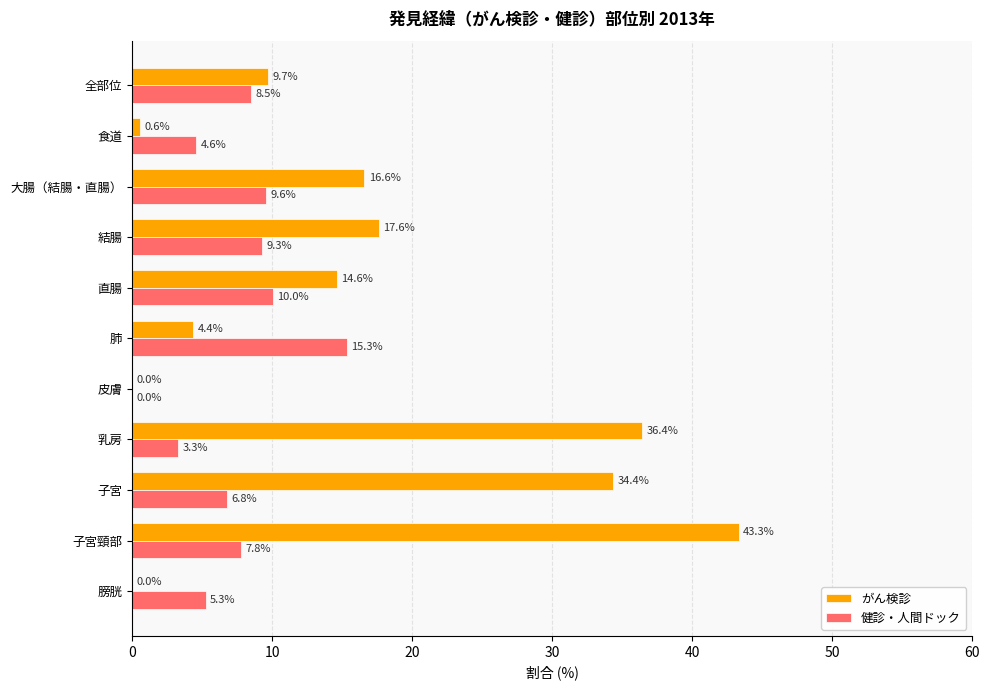

Is the value of がん検診 at 食道 greater than the value of 健診・人間ドック at 乳房?

No